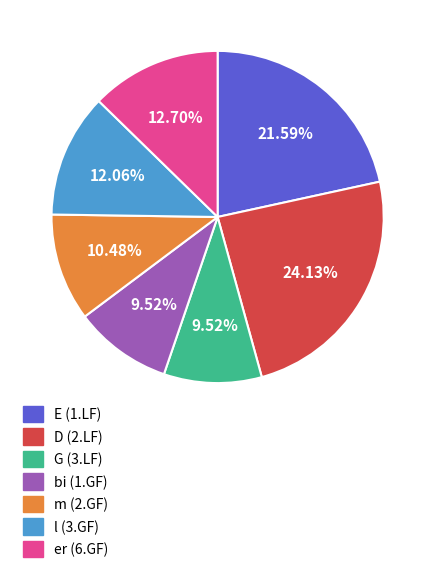

What percentage is NOT represented by m (2.GF)?

89.5%